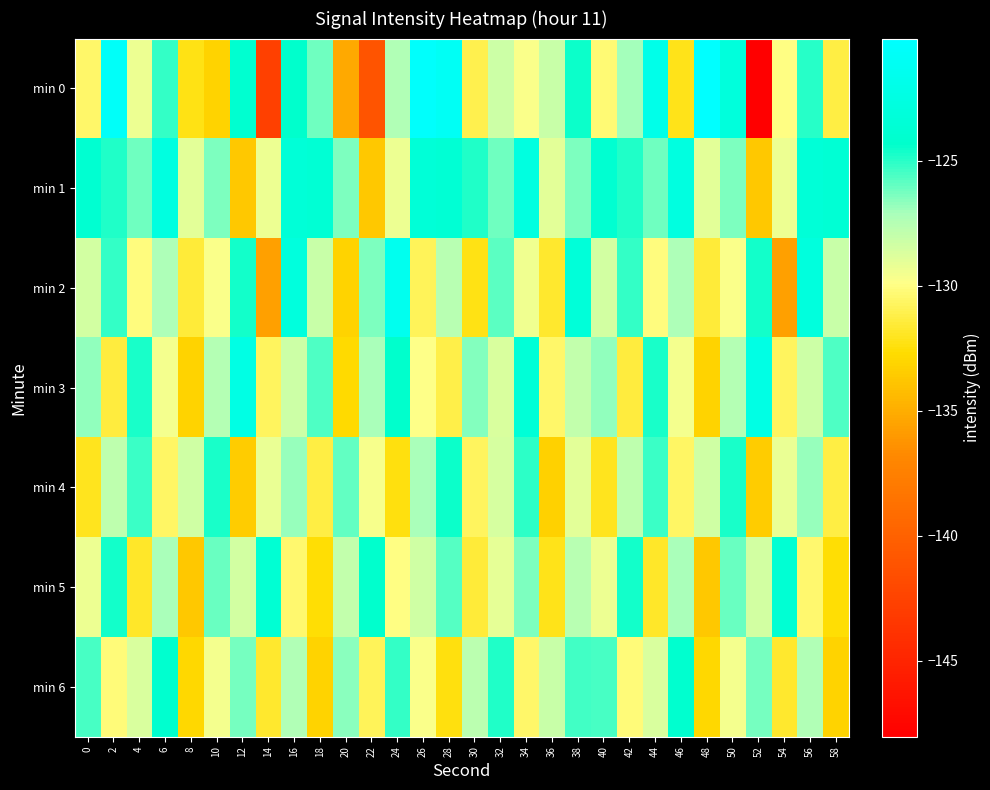

List the series in order of their peak value, highest first.

min 0, min 2, min 3, min 1, min 5, min 6, min 4